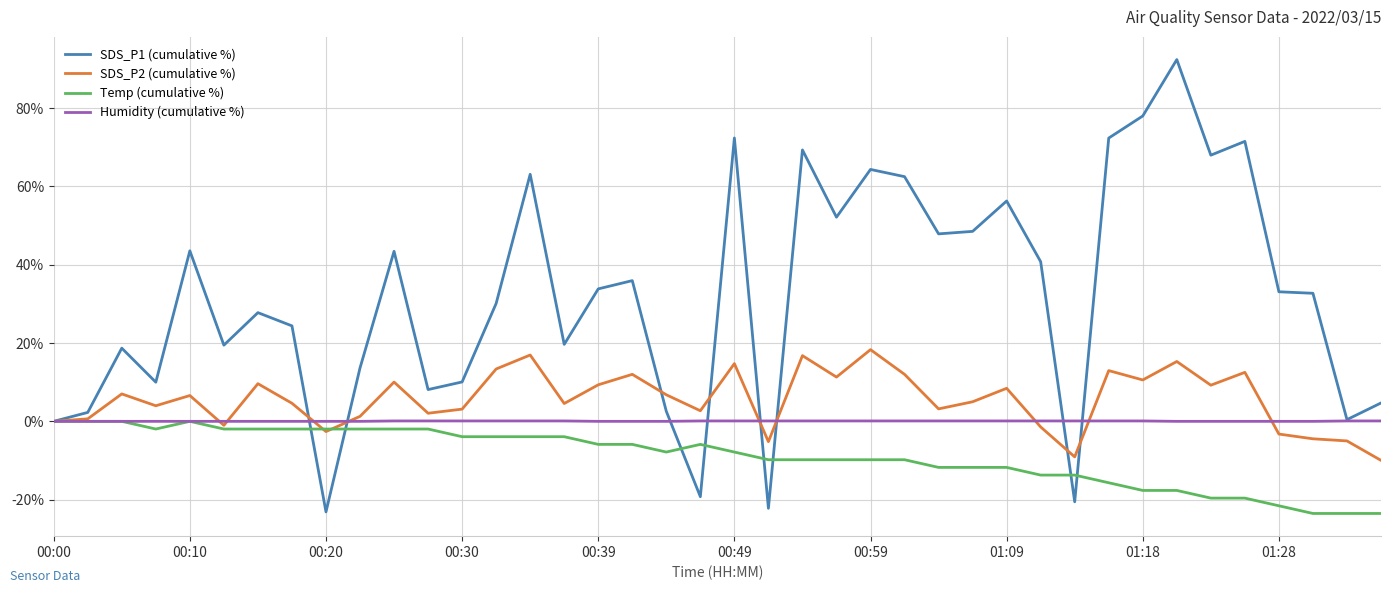

Which series has the widest spread of values?

SDS_P1 (cumulative %)